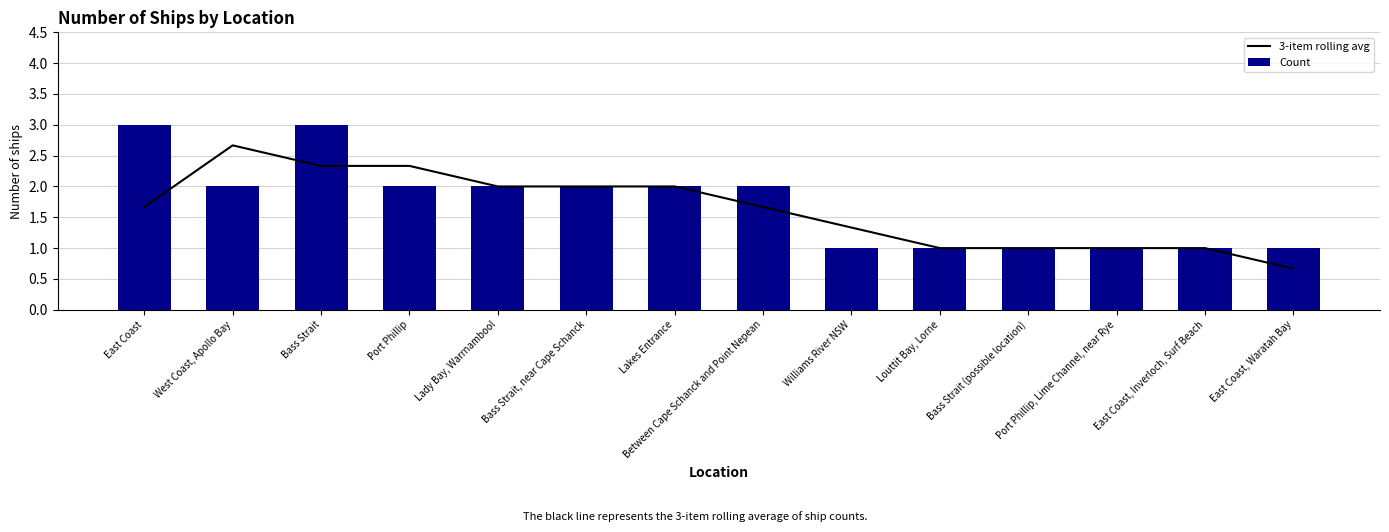

How many values in the 3-item rolling avg series exceed 1?

9